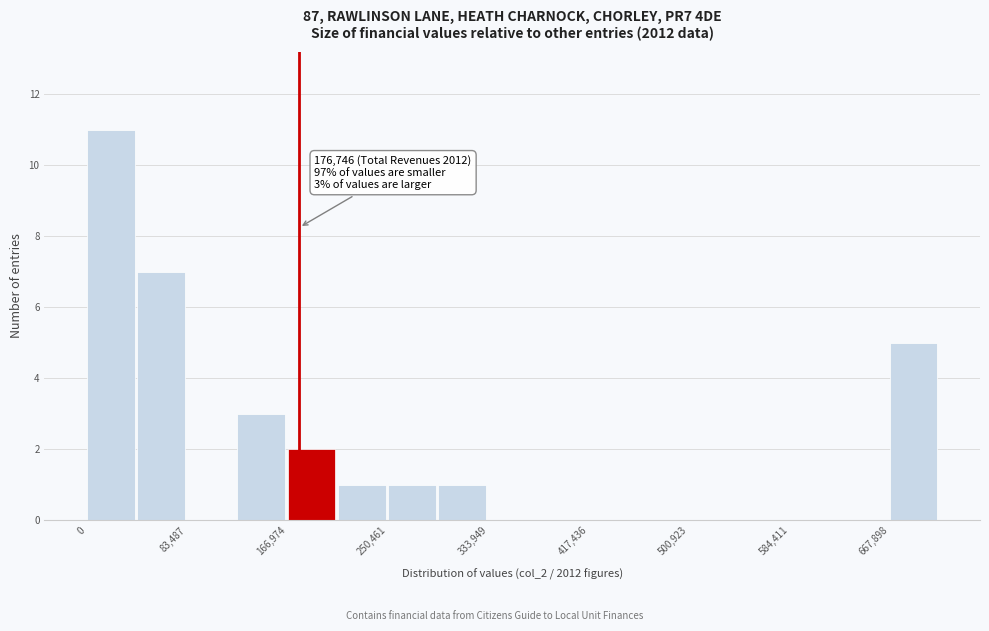

Which range on the x-axis has the tallest bar?

0 to 40000